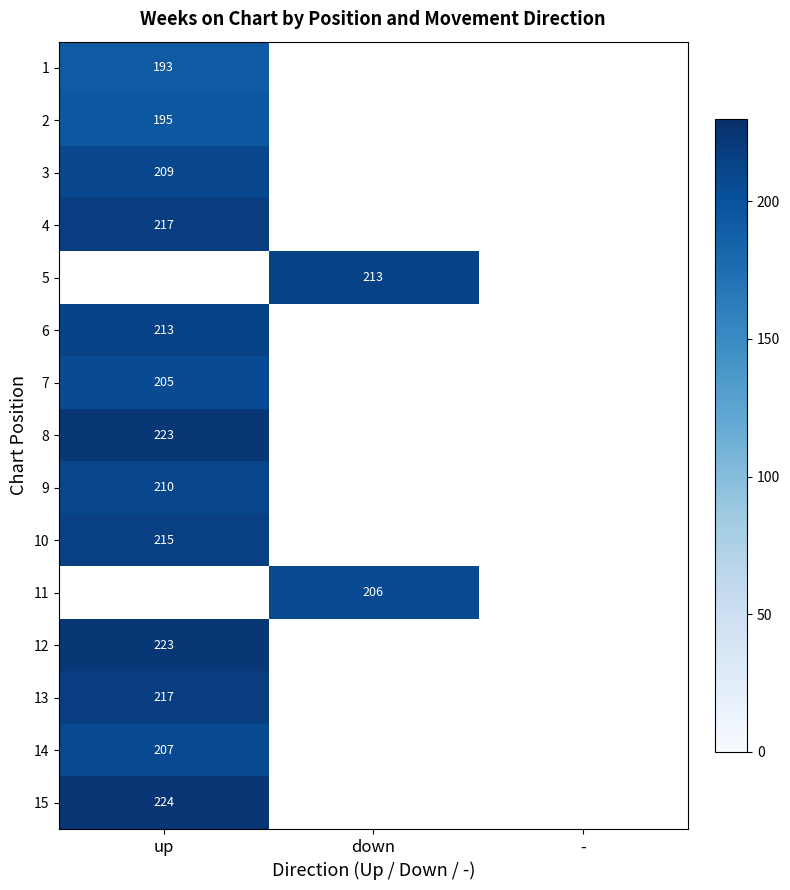

The 2 series shows 195 at up. True or false?

True